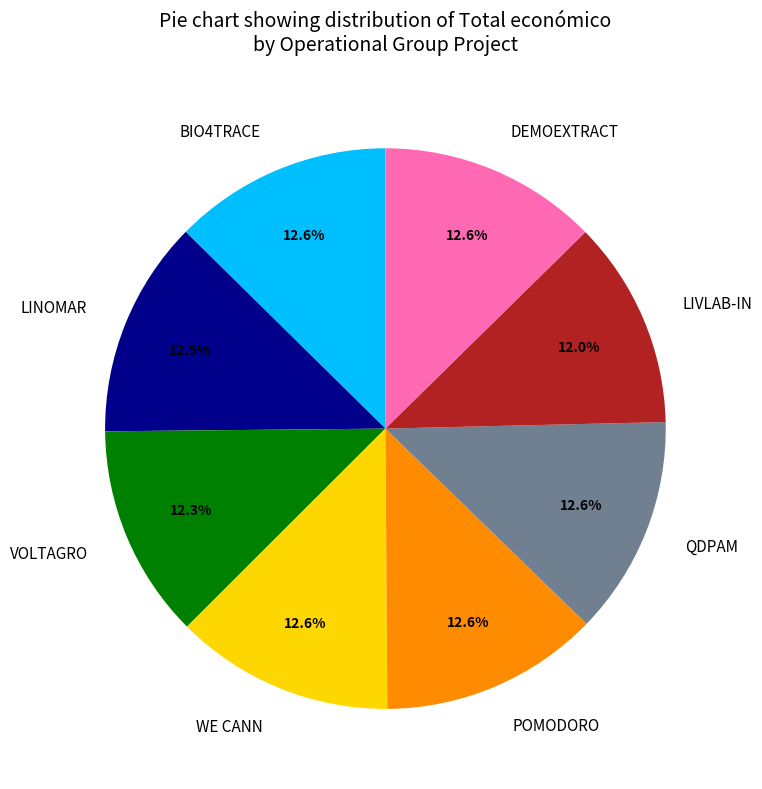

What is the ratio of the value at BIO4TRACE to the value at DEMOEXTRACT?

1.0